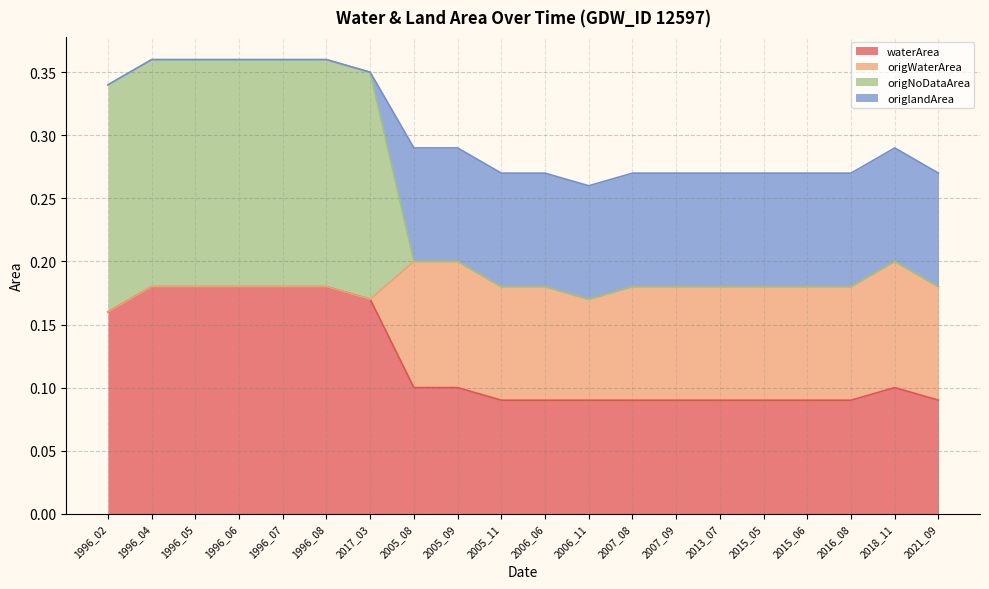

True or false: waterArea has more than 2 points higher than both neighbors.

False